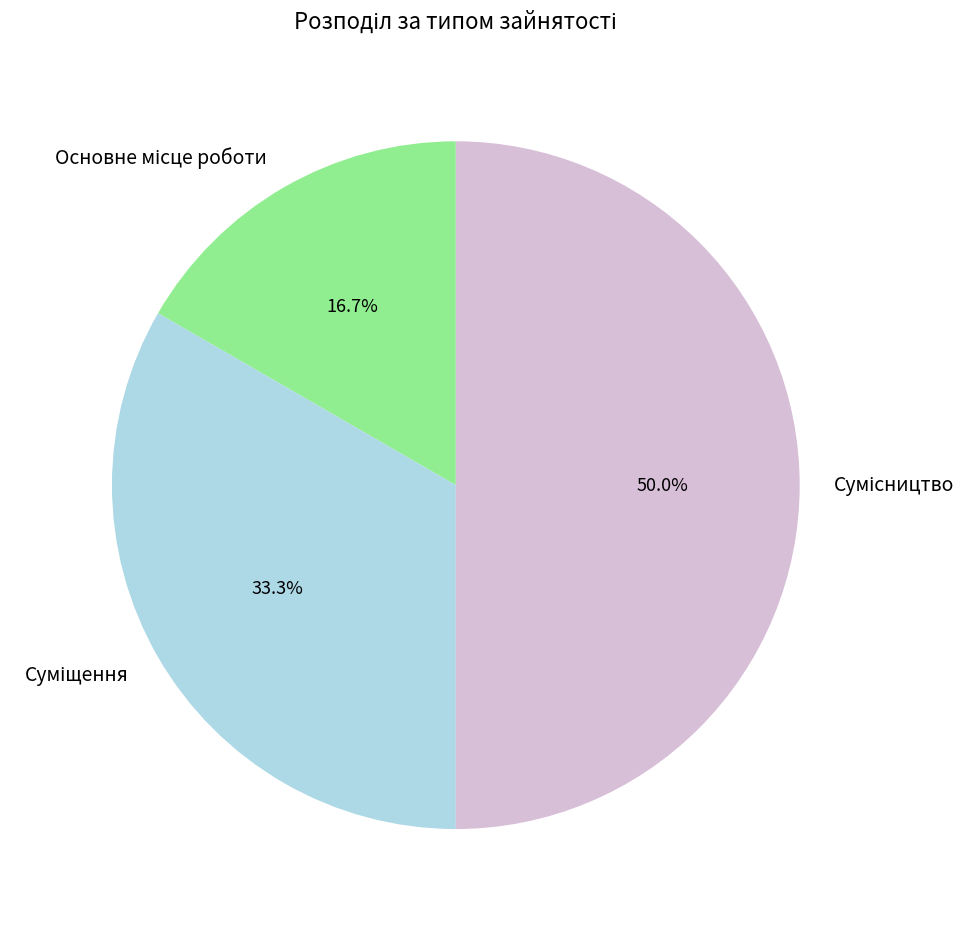

Which category has the biggest portion of the pie?

Сумісництво